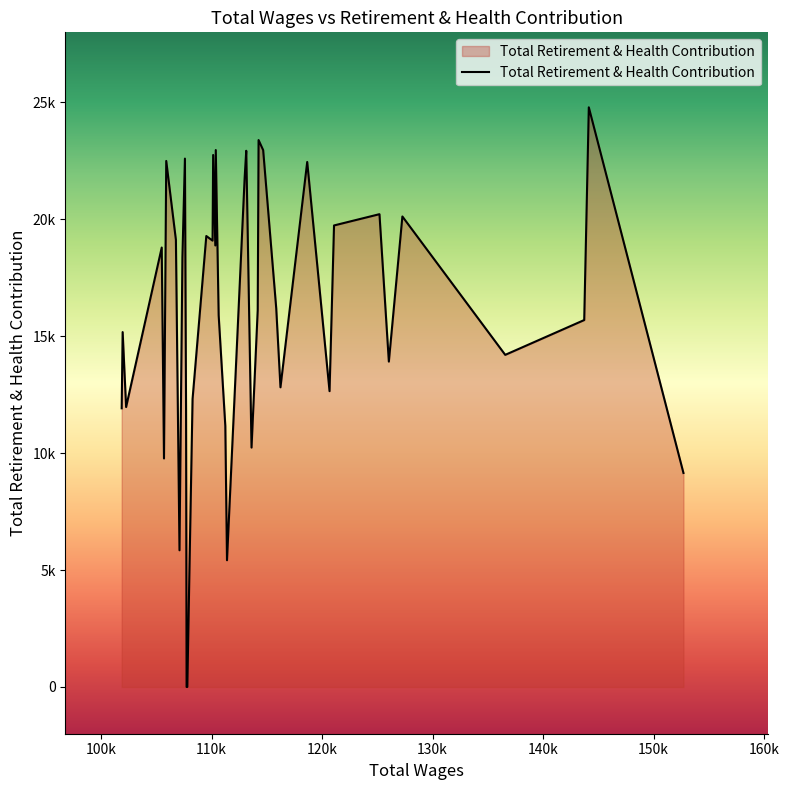

Is this an area chart (filled region under the line)?

Yes